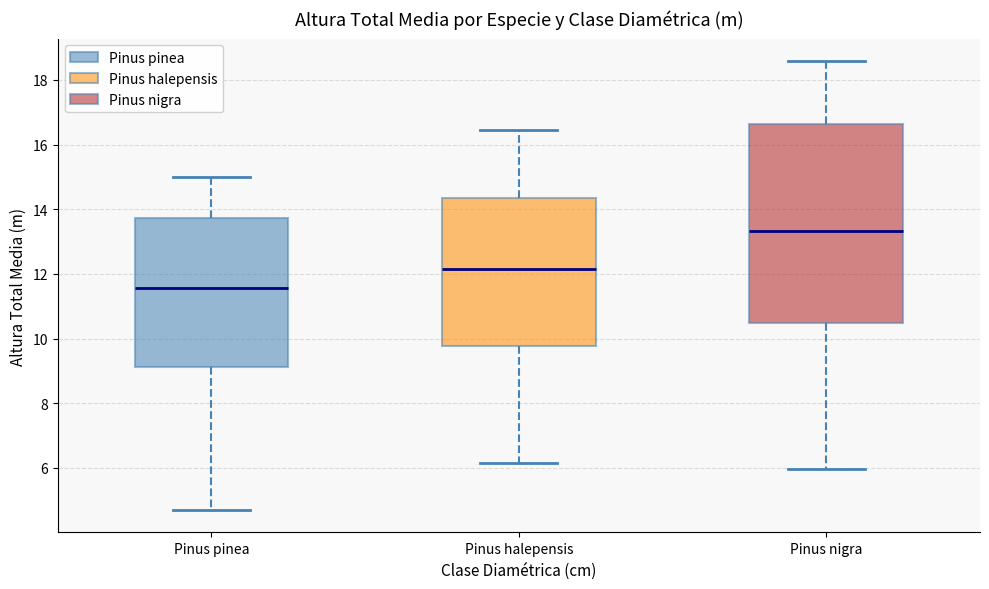

Reading left to right, transcribe this box plot: for each box, give where its median line is, the range the box spans, and where its two whiskers end, as read against the y-axis. The values are not printed on the chart, so give them approximately, as read against the axis.

Pinus pinea: median 11.6, box 9.2 to 13.8, whiskers 4.6 to 15.0
Pinus halepensis: median 12.2, box 9.8 to 14.4, whiskers 6.2 to 16.4
Pinus nigra: median 13.4, box 10.4 to 16.6, whiskers 6.0 to 18.6